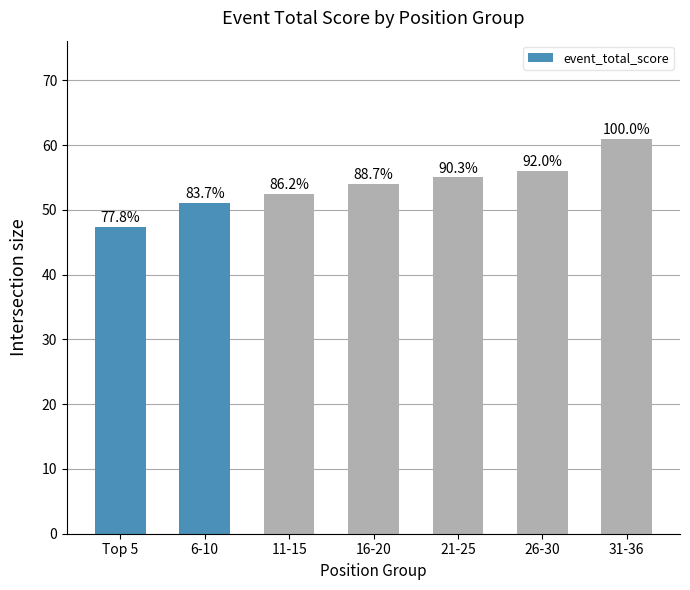

What is the approximate value at 26-30?

56.0